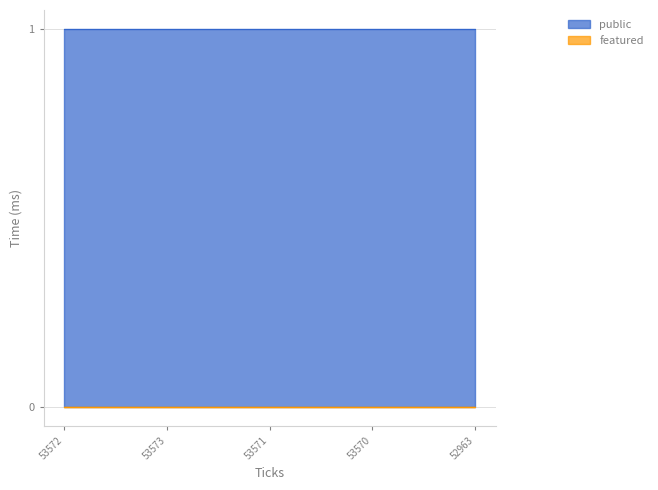

The value of public at 53573 is 1. True or false?

True